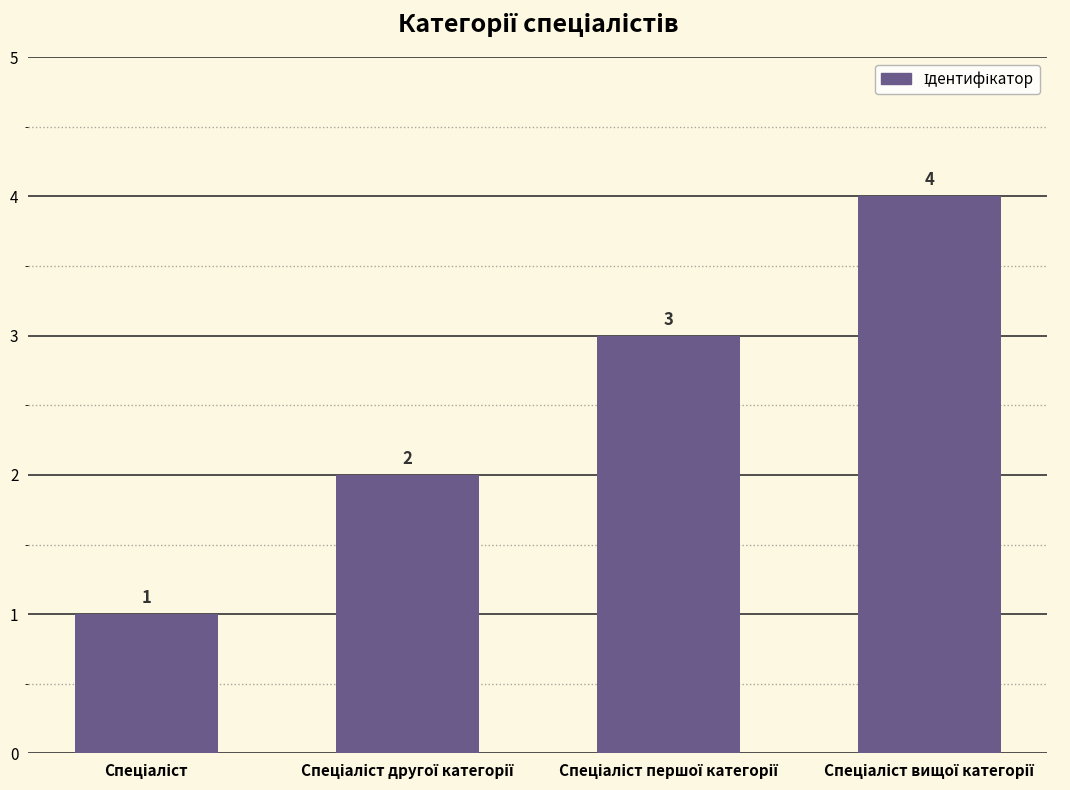

What is the value of the 2nd bar from the left?

2